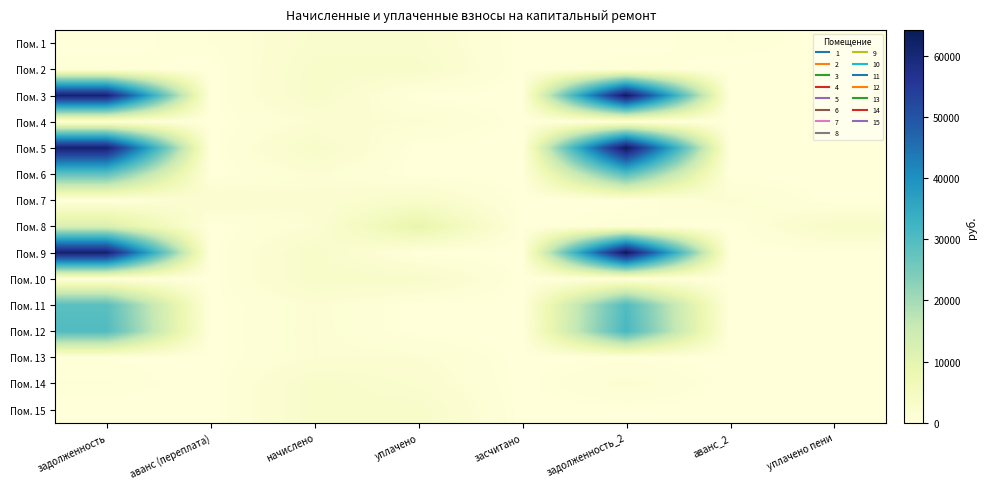

Which category has the highest value across all series?

задолженность_2